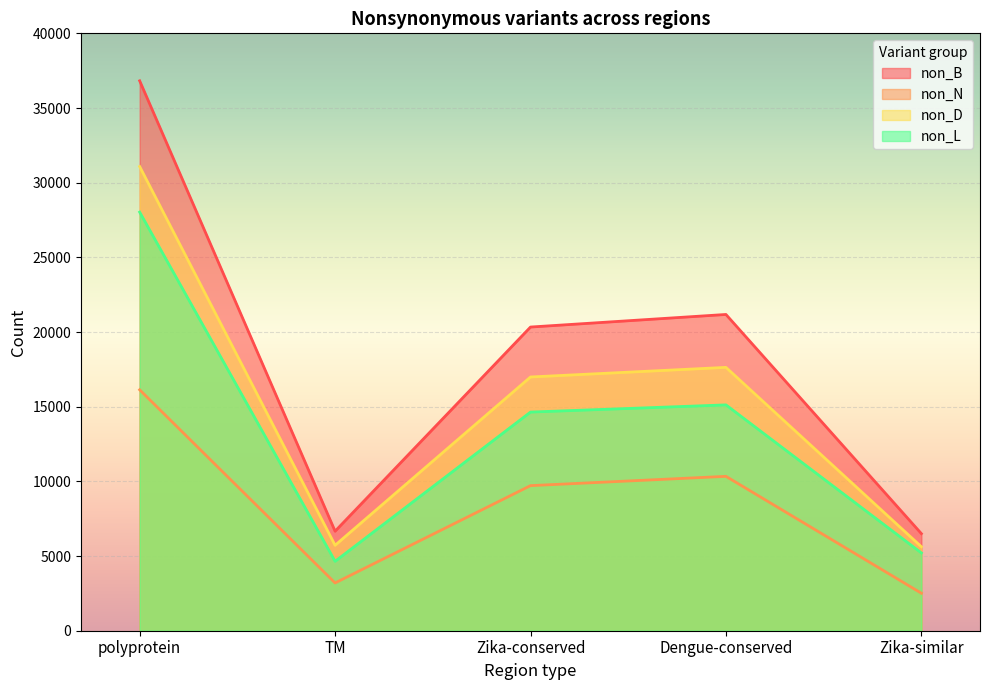

In non_B, how many points are lower than both neighbors (excluding endpoints)?

1